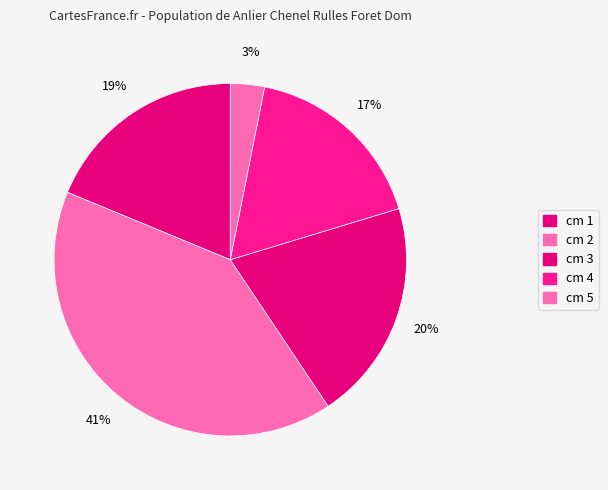

Which category has the smallest portion of the pie?

5